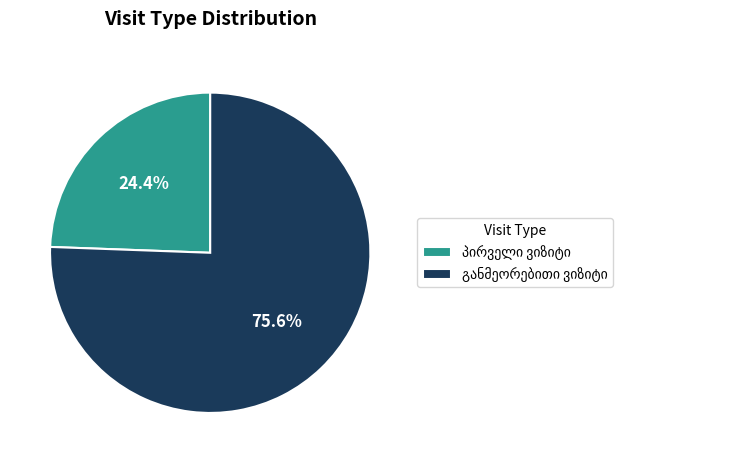

Is there any slice that represents more than half of the pie?

Yes